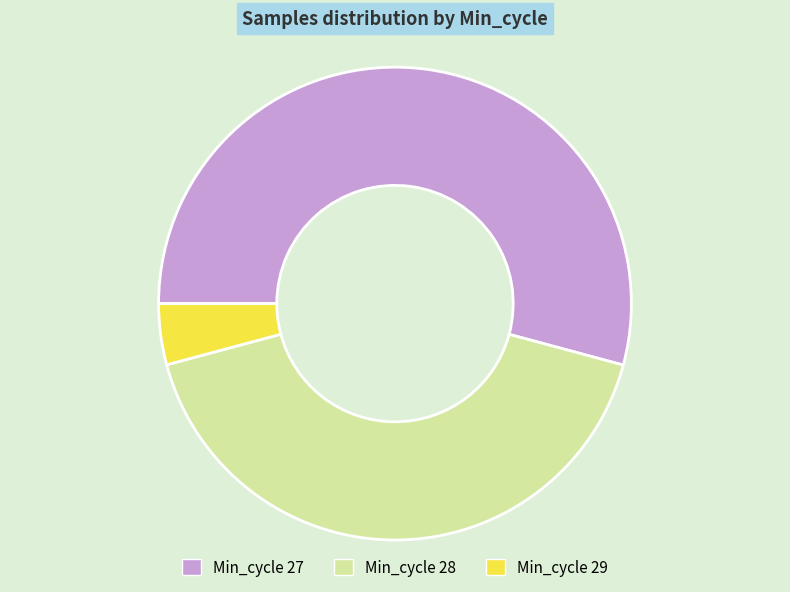

Rank the categories by value from highest to lowest.

Min_cycle 27, Min_cycle 28, Min_cycle 29